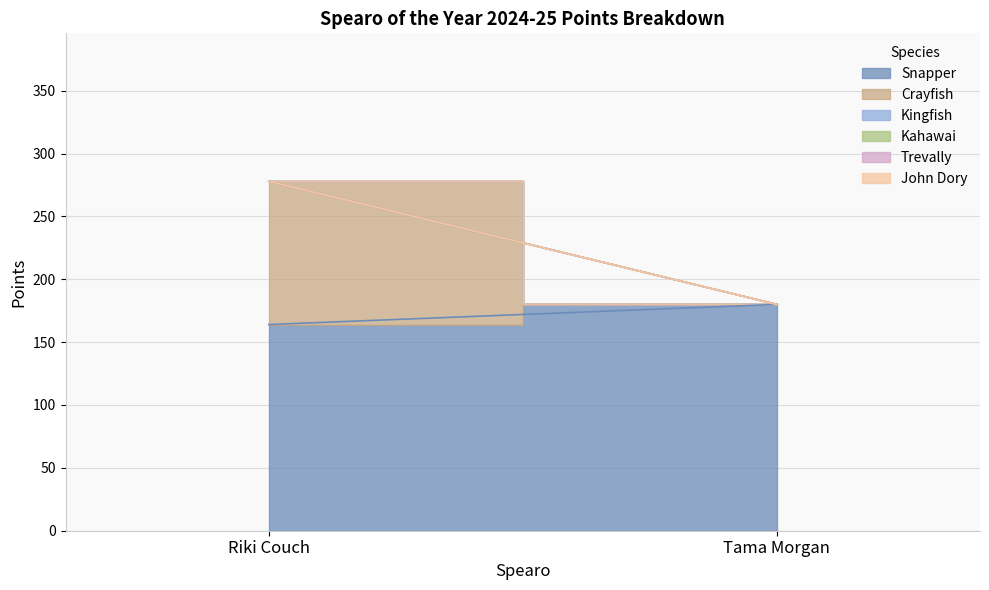

Reading left to right, what are all the values shown in this chart?

Snapper: 164	180
Crayfish: 114	0
Kingfish: 0	0
Kahawai: 0	0
Trevally: 0	0
John Dory: 0	0